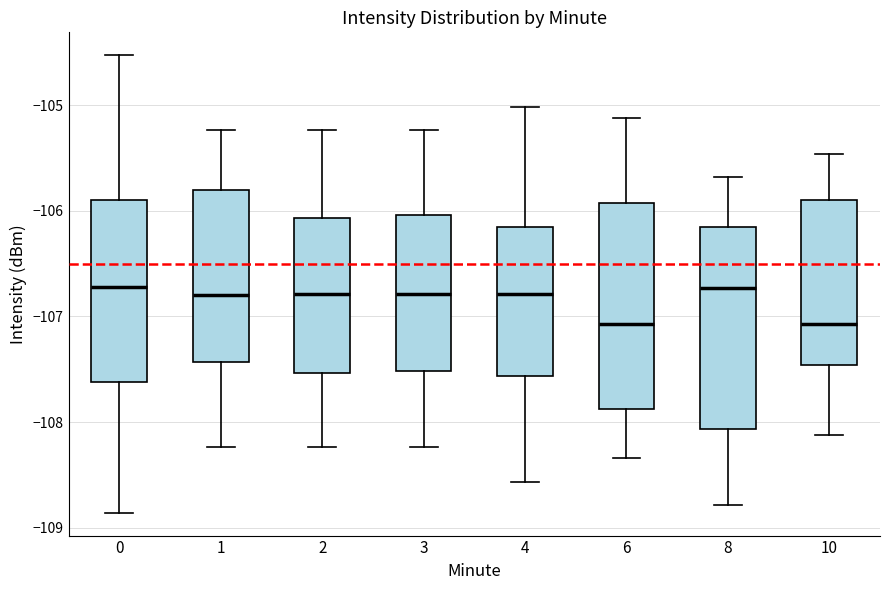

Reading left to right, transcribe this box plot: for each box, give where its median line is, the range the box spans, and where its two whiskers end, as read against the y-axis. The values are not printed on the chart, so give them approximately, as read against the axis.

0: median -106.7, box -107.6 to -105.9, whiskers -108.9 to -104.5
1: median -106.8, box -107.4 to -105.8, whiskers -108.2 to -105.2
2: median -106.8, box -107.5 to -106.1, whiskers -108.2 to -105.2
3: median -106.8, box -107.5 to -106.0, whiskers -108.2 to -105.2
4: median -106.8, box -107.6 to -106.2, whiskers -108.6 to -105.0
6: median -107.1, box -107.9 to -105.9, whiskers -108.3 to -105.1
8: median -106.7, box -108.1 to -106.2, whiskers -108.8 to -105.7
10: median -107.1, box -107.5 to -105.9, whiskers -108.1 to -105.5